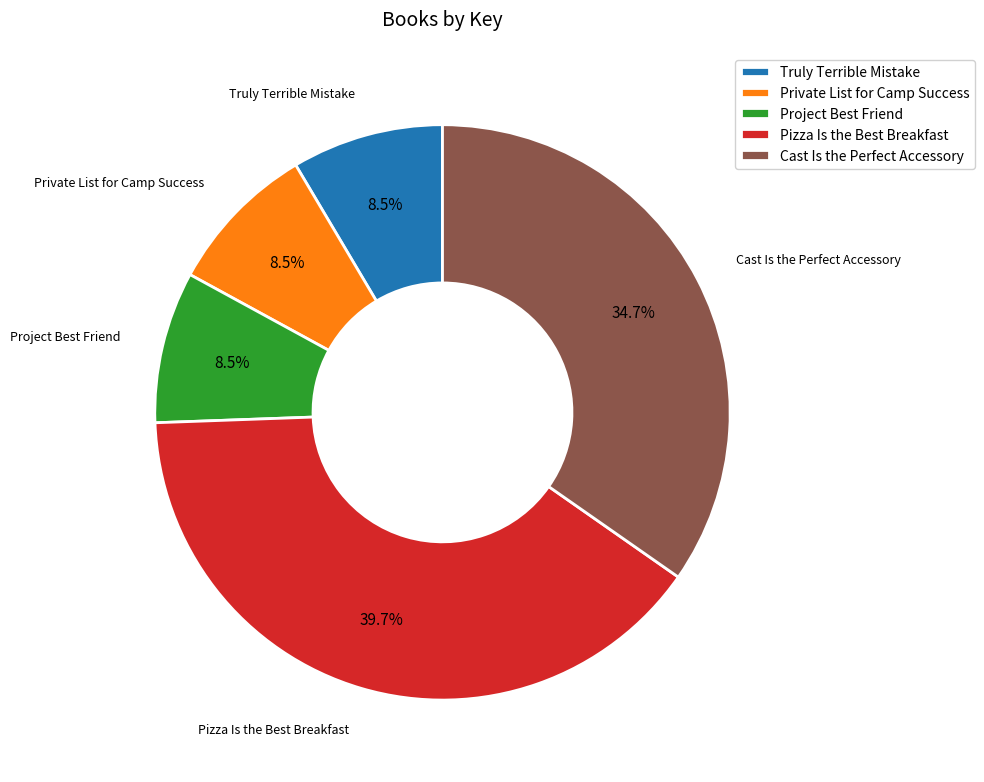

Combined, what portion of the pie is Cast Is the Perfect Accessory and Truly Terrible Mistake?

43.2%